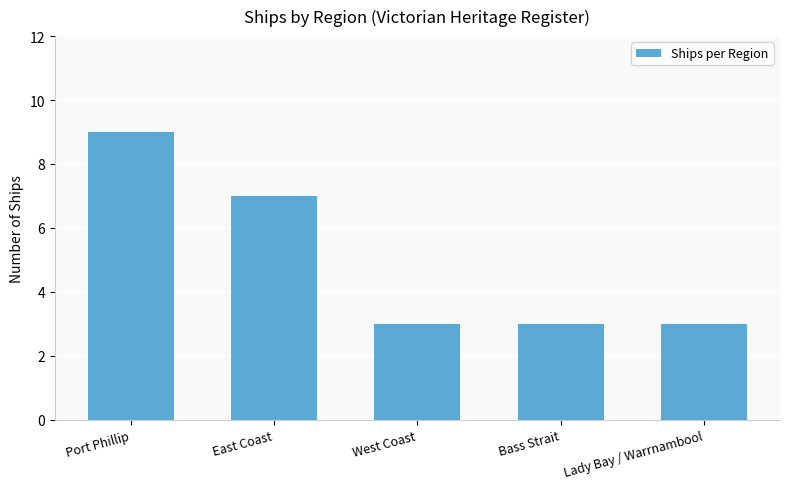

What is the change in value from East Coast to West Coast?

-4